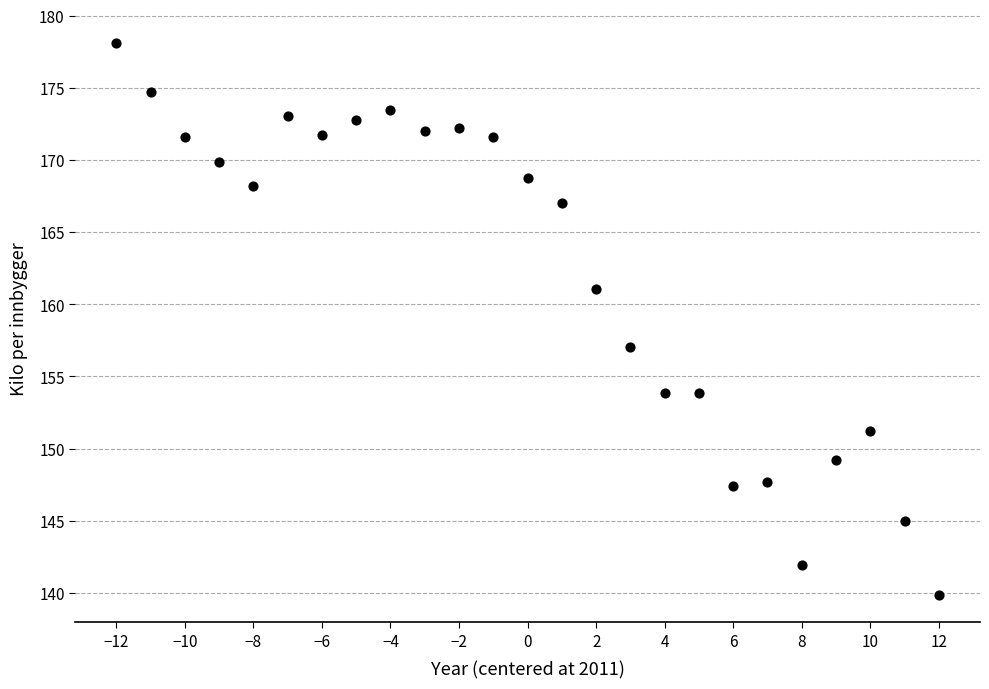

What is the range of Y values (max minus min)?

38.3